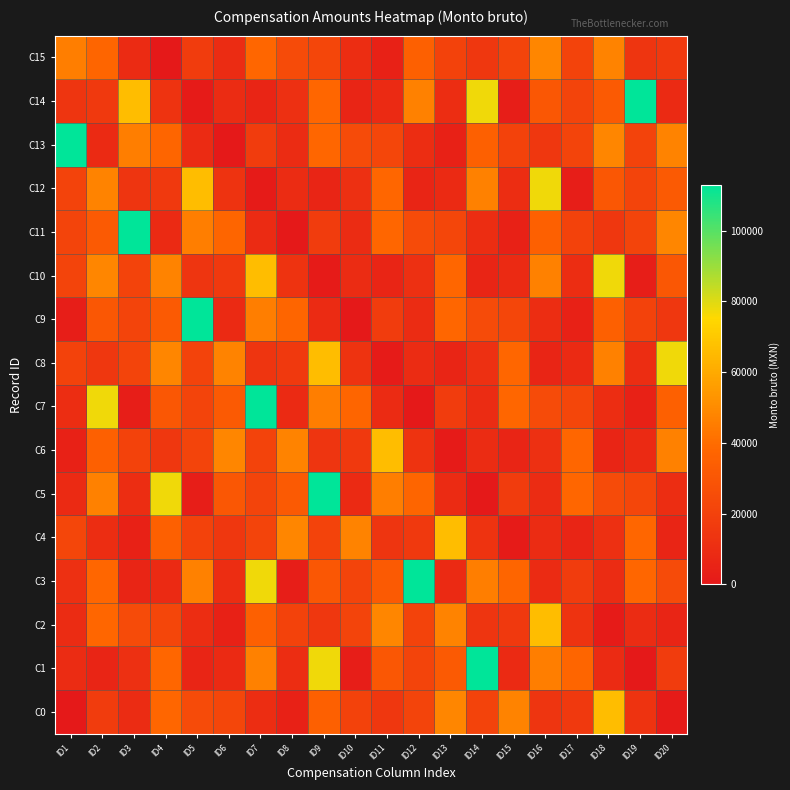

Reading right to left, what are all the values shown in this chart?

C0: ID20=1071.2	ID19=12854.4	ID18=66215.5	ID17=16000.0	ID16=14000.0	ID15=47600.0	ID14=21000.0	ID13=48204.0	ID12=21448.0	ID11=14638.6	ID10=20566.9	ID9=35097.7	ID8=4000.0	ID7=10000.0	ID6=22125.2	ID5=24500.0	ID4=37830.5	ID3=9511.1	ID2=17500.0	ID1=0.0
C1: ID20=17500.0	ID19=0.0	ID18=9200.0	ID17=37318.8	ID16=45500.0	ID15=8569.5	ID14=112941.1	ID13=32135.8	ID12=21425.3	ID11=30658.2	ID10=2472.0	ID9=77318.0	ID8=9847.6	ID7=46724.7	ID6=8652.0	ID5=5891.3	ID4=37867.6	ID3=11215.2	ID2=6000.0	ID1=9640.8
C2: ID20=6000.0	ID19=9640.8	ID18=1071.2	ID17=12854.4	ID16=66215.5	ID15=16000.0	ID14=14000.0	ID13=47600.0	ID12=21000.0	ID11=48204.0	ID10=21448.0	ID9=14638.6	ID8=20566.9	ID7=35097.7	ID6=4000.0	ID5=10000.0	ID4=22125.2	ID3=24500.0	ID2=37830.5	ID1=9511.1
C3: ID20=24500.0	ID19=37830.5	ID18=9511.1	ID17=17500.0	ID16=9200.0	ID15=37318.8	ID14=45500.0	ID13=8569.5	ID12=112941.1	ID11=32135.8	ID10=21425.3	ID9=30658.2	ID8=2472.0	ID7=77318.0	ID6=9847.6	ID5=46724.7	ID4=8652.0	ID3=5891.3	ID2=37867.6	ID1=11215.2
C4: ID20=5891.3	ID19=37867.6	ID18=11215.2	ID17=6000.0	ID16=9640.8	ID15=1071.2	ID14=12854.4	ID13=66215.5	ID12=16000.0	ID11=14000.0	ID10=47600.0	ID9=21000.0	ID8=48204.0	ID7=21448.0	ID6=14638.6	ID5=20566.9	ID4=35097.7	ID3=4000.0	ID2=10000.0	ID1=22125.2
C5: ID20=10000.0	ID19=22125.2	ID18=24500.0	ID17=37830.5	ID16=9511.1	ID15=17500.0	ID14=0.0	ID13=9200.0	ID12=37318.8	ID11=45500.0	ID10=8569.5	ID9=112941.1	ID8=32135.8	ID7=21425.3	ID6=30658.2	ID5=2472.0	ID4=77318.0	ID3=9847.6	ID2=46724.7	ID1=8652.0
C6: ID20=46724.7	ID19=8652.0	ID18=5891.3	ID17=37867.6	ID16=11215.2	ID15=6000.0	ID14=9640.8	ID13=1071.2	ID12=12854.4	ID11=66215.5	ID10=16000.0	ID9=14000.0	ID8=47600.0	ID7=21000.0	ID6=48204.0	ID5=21448.0	ID4=14638.6	ID3=20566.9	ID2=35097.7	ID1=4000.0
C7: ID20=35097.7	ID19=4000.0	ID18=10000.0	ID17=22125.2	ID16=24500.0	ID15=37830.5	ID14=9511.1	ID13=17500.0	ID12=0.0	ID11=9200.0	ID10=37318.8	ID9=45500.0	ID8=8569.5	ID7=112941.1	ID6=32135.8	ID5=21425.3	ID4=30658.2	ID3=2472.0	ID2=77318.0	ID1=9847.6
C8: ID20=77318.0	ID19=9847.6	ID18=46724.7	ID17=8652.0	ID16=5891.3	ID15=37867.6	ID14=11215.2	ID13=6000.0	ID12=9640.8	ID11=1071.2	ID10=12854.4	ID9=66215.5	ID8=16000.0	ID7=14000.0	ID6=47600.0	ID5=21000.0	ID4=48204.0	ID3=21448.0	ID2=14638.6	ID1=20566.9
C9: ID20=14638.6	ID19=20566.9	ID18=35097.7	ID17=4000.0	ID16=10000.0	ID15=22125.2	ID14=24500.0	ID13=37830.5	ID12=9511.1	ID11=17500.0	ID10=0.0	ID9=9200.0	ID8=37318.8	ID7=45500.0	ID6=8569.5	ID5=112941.1	ID4=32135.8	ID3=21425.3	ID2=30658.2	ID1=2472.0
C10: ID20=30658.2	ID19=2472.0	ID18=77318.0	ID17=9847.6	ID16=46724.7	ID15=8652.0	ID14=5891.3	ID13=37867.6	ID12=11215.2	ID11=6000.0	ID10=9640.8	ID9=1071.2	ID8=12854.4	ID7=66215.5	ID6=16000.0	ID5=14000.0	ID4=47600.0	ID3=21000.0	ID2=48204.0	ID1=21448.0
C11: ID20=48204.0	ID19=21448.0	ID18=14638.6	ID17=20566.9	ID16=35097.7	ID15=4000.0	ID14=10000.0	ID13=22125.2	ID12=24500.0	ID11=37830.5	ID10=9511.1	ID9=17500.0	ID8=0.0	ID7=9200.0	ID6=37318.8	ID5=45500.0	ID4=8569.5	ID3=112941.1	ID2=32135.8	ID1=21425.3
C12: ID20=32135.8	ID19=21425.3	ID18=30658.2	ID17=2472.0	ID16=77318.0	ID15=9847.6	ID14=46724.7	ID13=8652.0	ID12=5891.3	ID11=37867.6	ID10=11215.2	ID9=6000.0	ID8=9640.8	ID7=1071.2	ID6=12854.4	ID5=66215.5	ID4=16000.0	ID3=14000.0	ID2=47600.0	ID1=21000.0
C13: ID20=47600.0	ID19=21000.0	ID18=48204.0	ID17=21448.0	ID16=14638.6	ID15=20566.9	ID14=35097.7	ID13=4000.0	ID12=10000.0	ID11=22125.2	ID10=24500.0	ID9=37830.5	ID8=9511.1	ID7=17500.0	ID6=0.0	ID5=9200.0	ID4=37318.8	ID3=45500.0	ID2=8569.5	ID1=112941.1
C14: ID20=8569.5	ID19=112941.1	ID18=32135.8	ID17=21425.3	ID16=30658.2	ID15=2472.0	ID14=77318.0	ID13=9847.6	ID12=46724.7	ID11=8652.0	ID10=5891.3	ID9=37867.6	ID8=11215.2	ID7=6000.0	ID6=9640.8	ID5=1071.2	ID4=12854.4	ID3=66215.5	ID2=16000.0	ID1=14000.0
C15: ID20=16000.0	ID19=14000.0	ID18=47600.0	ID17=21000.0	ID16=48204.0	ID15=21448.0	ID14=14638.6	ID13=20566.9	ID12=35097.7	ID11=4000.0	ID10=10000.0	ID9=22125.2	ID8=24500.0	ID7=37830.5	ID6=9511.1	ID5=17500.0	ID4=0.0	ID3=9200.0	ID2=37318.8	ID1=45500.0